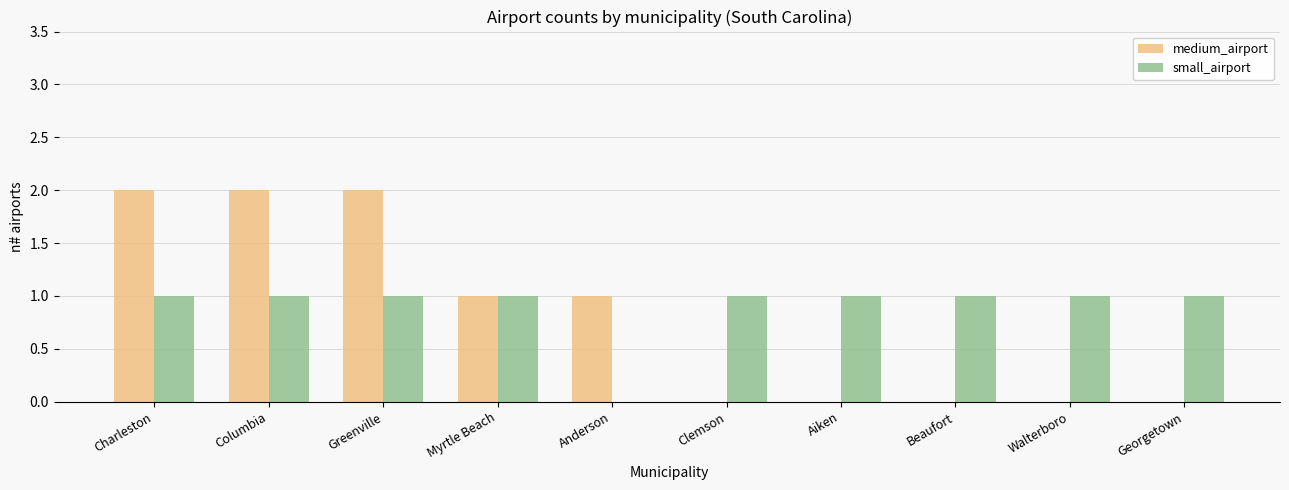

True or false: small_airport has a value of 1 at Aiken.

True